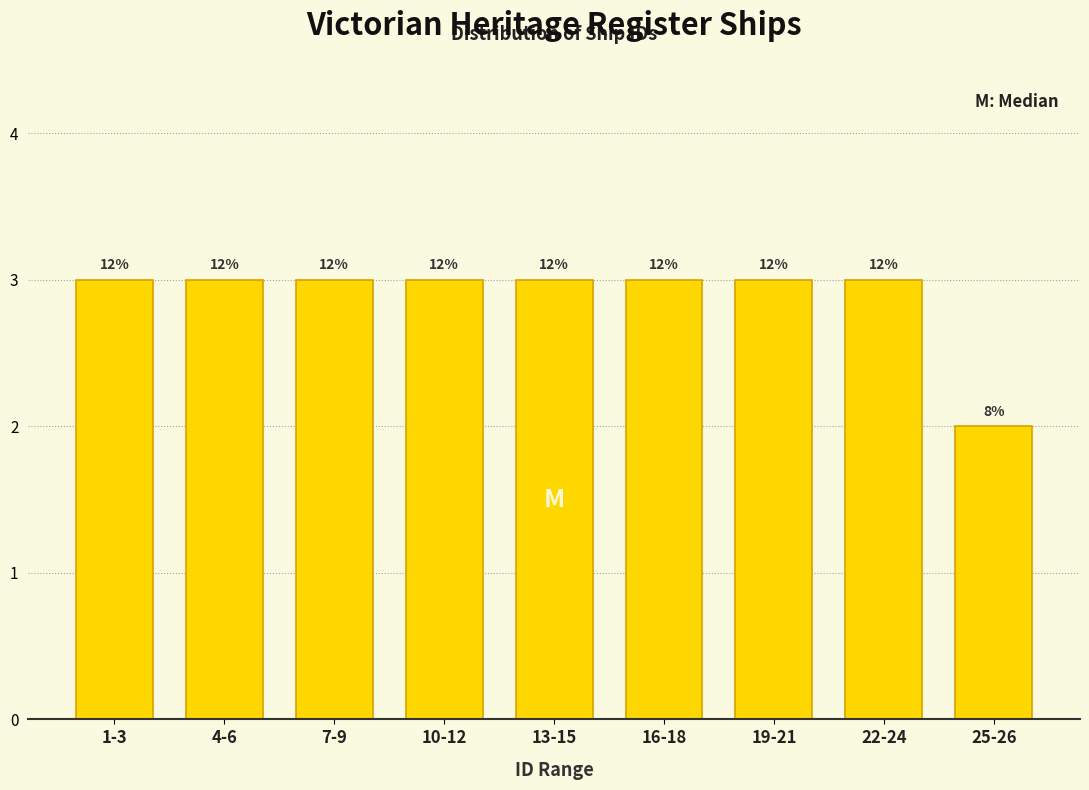

Are the bars horizontal?

No